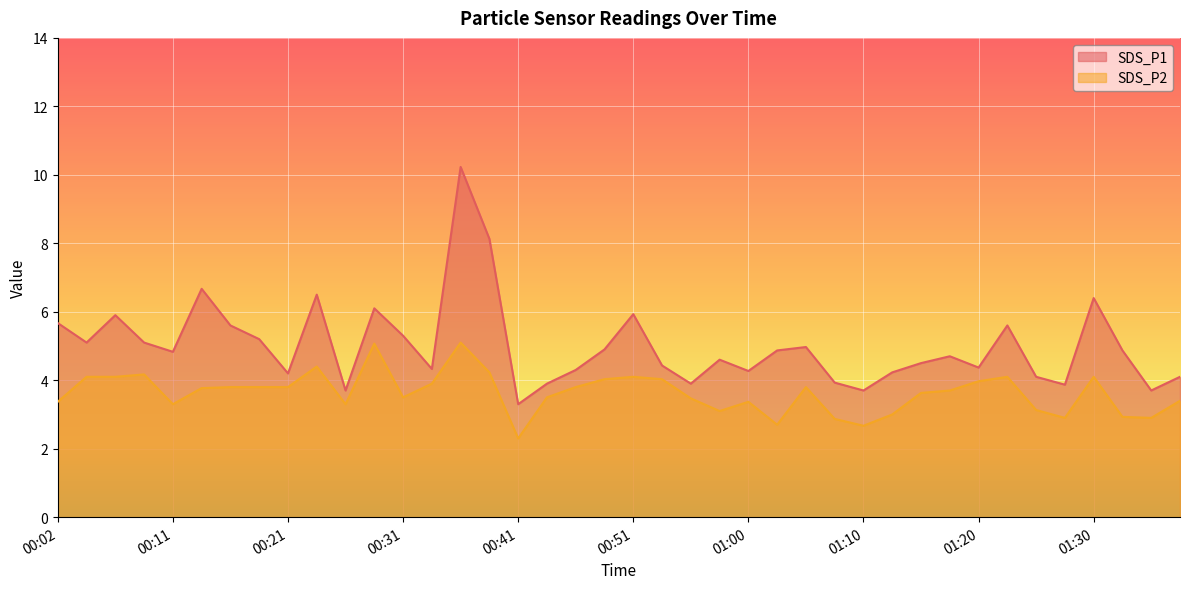

Reading left to right, what are all the values shown in this chart?

SDS_P1: 5.7	5.1	5.9	5.1	4.8	6.7	5.6	5.2	4.2	6.5	3.7	6.1	5.3	4.3	10.2	8.1	3.3	3.9	4.3	4.9	5.9	4.4	3.9	4.6	4.3	4.9	5.0	3.9	3.7	4.2	4.5	4.7	4.4	5.6	4.1	3.9	6.4	4.9	3.7	4.1
SDS_P2: 3.4	4.1	4.1	4.2	3.3	3.8	3.8	3.8	3.8	4.4	3.3	5.1	3.5	3.9	5.1	4.2	2.3	3.5	3.8	4.0	4.1	4.0	3.5	3.1	3.4	2.7	3.8	2.9	2.7	3.0	3.6	3.7	4.0	4.1	3.1	2.9	4.1	2.9	2.9	3.4